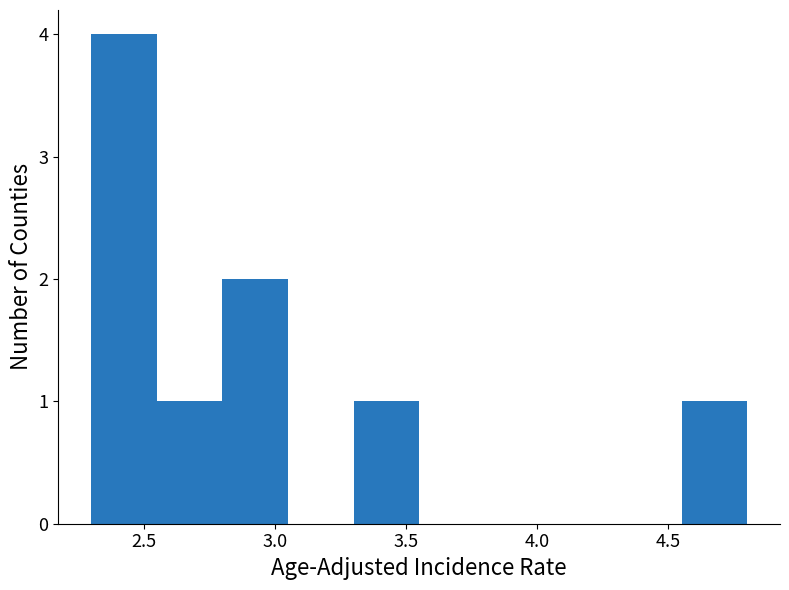

Which range on the x-axis has the tallest bar?

2.30 to 2.55